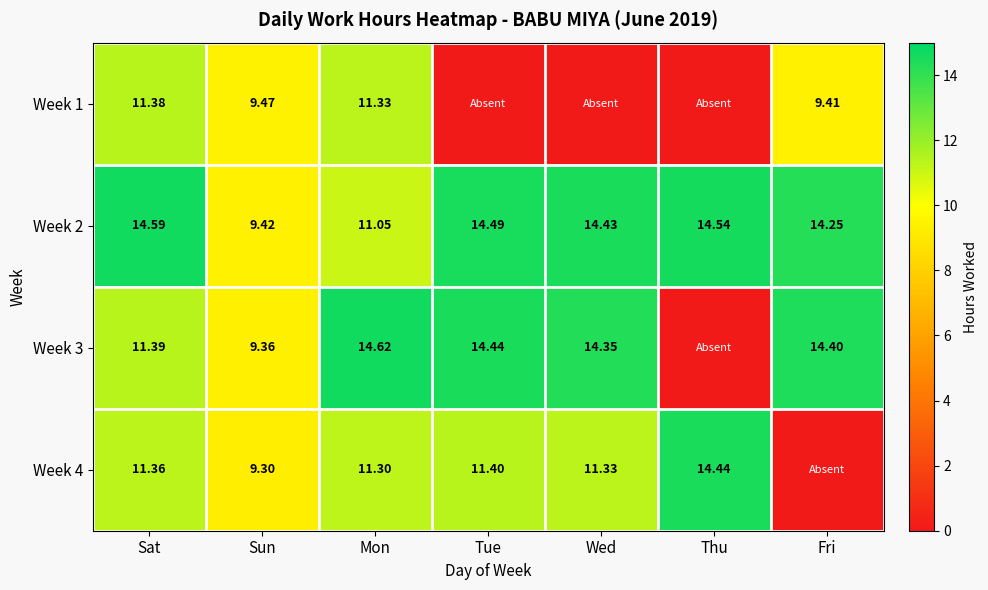

How many values in the Week 2 series exceed 14?

5